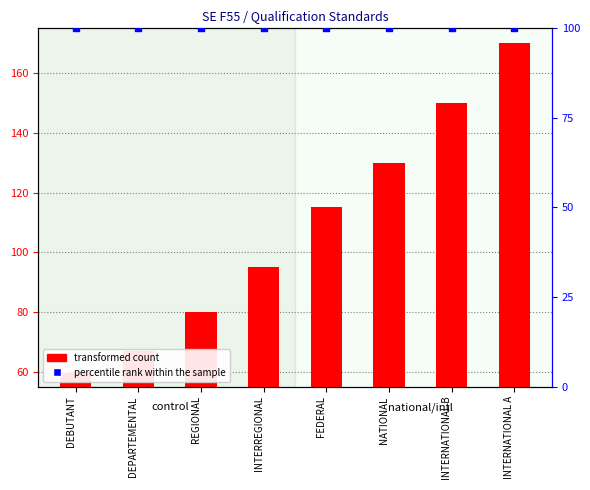

At how many categories does at least one series exceed 159?

1